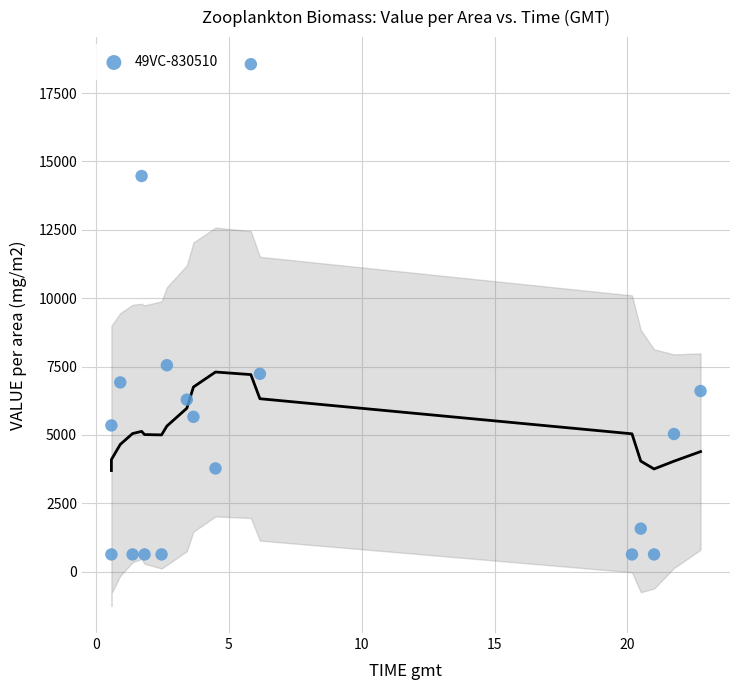

What Y value in the scatter plot is closest to 9591?

7547.2